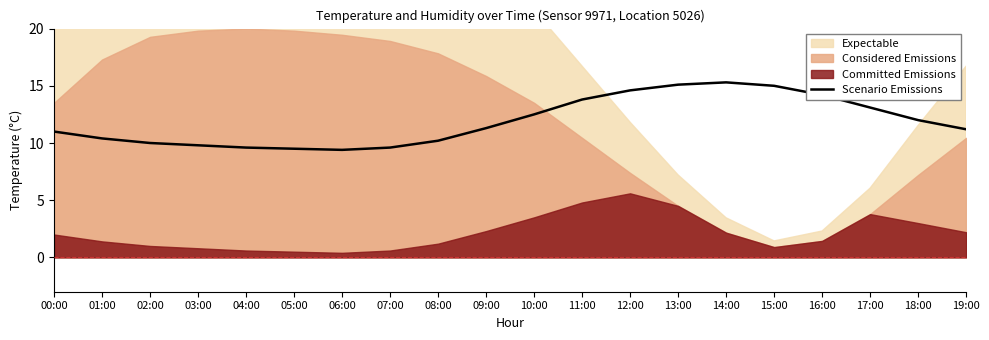

Reading left to right, list all the values displayed in this chart.

11.0	10.4	10.0	9.8	9.6	9.5	9.4	9.6	10.2	11.3	12.5	13.8	14.6	15.1	15.3	15.0	14.2	13.1	12.0	11.2